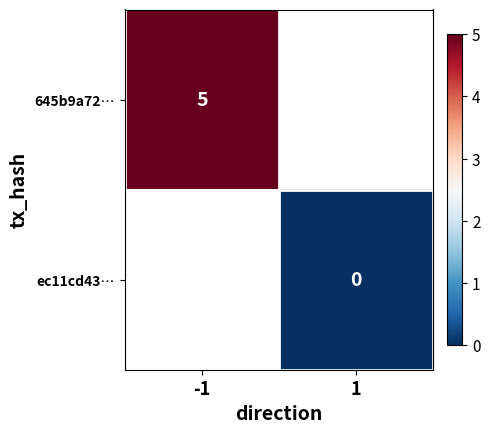

The value of 645b9a72… at -1 is 5. True or false?

True